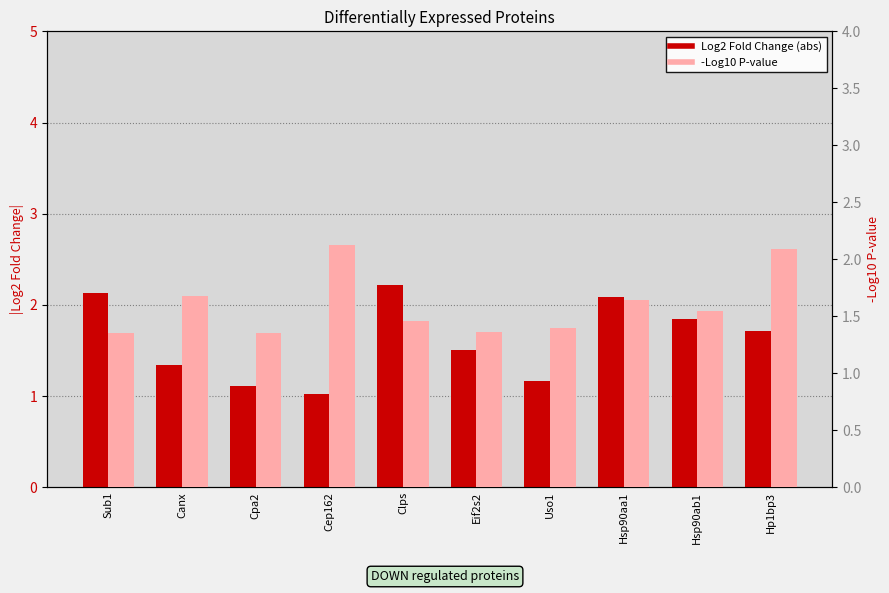

Which series changed the most between Clps and Eif2s2?

Log2 Fold Change (abs)